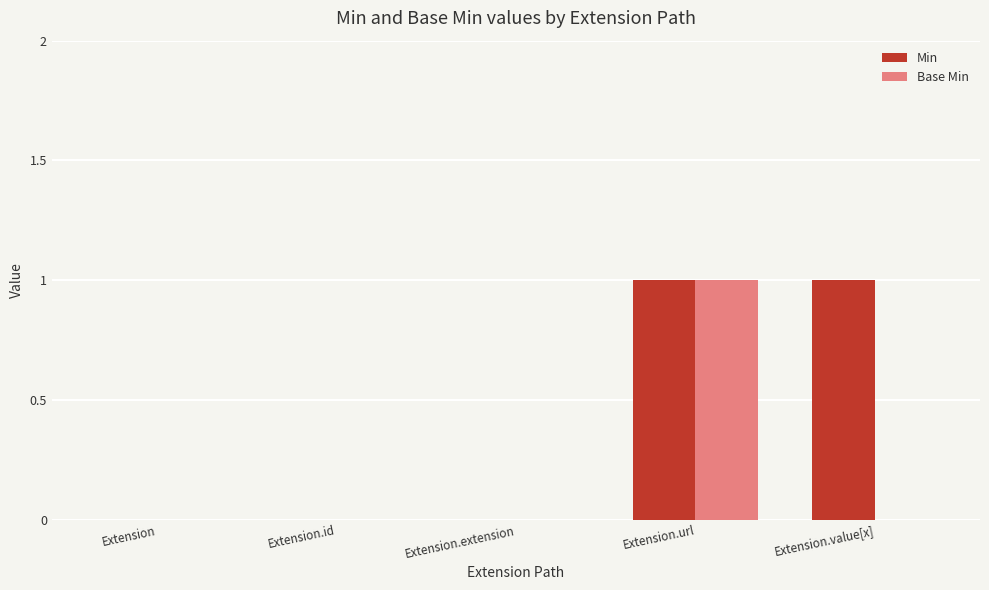

How many Min values are between 0 and 1?

5